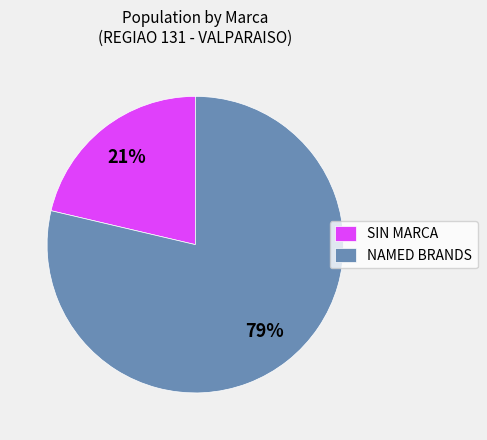

Which slice represents more than half of the pie?

NAMED BRANDS